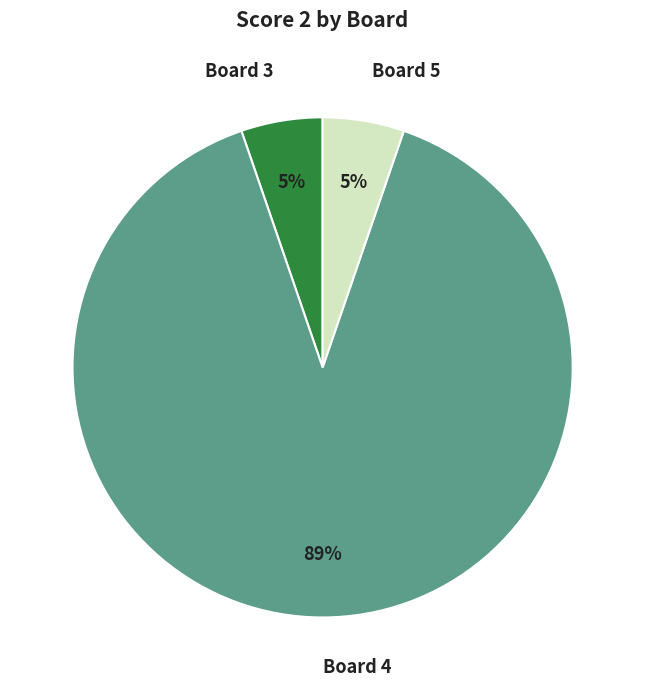

How many segments does this pie chart have?

3